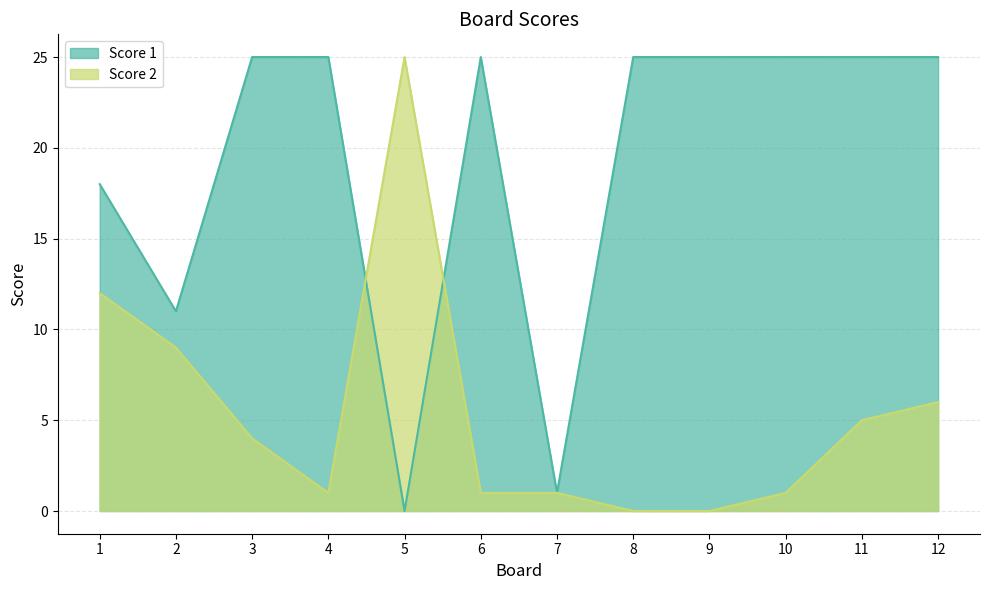

Which series has the widest spread of values?

Score 1